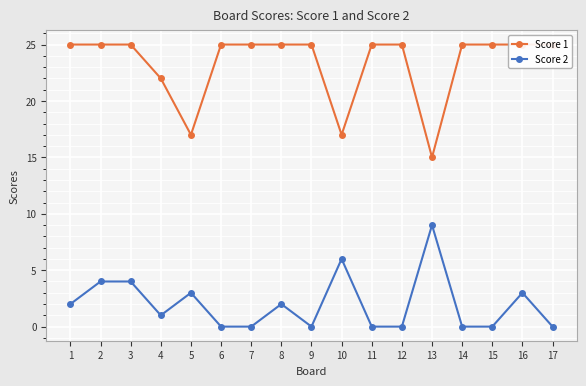

Reading left to right, extract all data points from this chart.

Score 1: 25	25	25	22	17	25	25	25	25	17	25	25	15	25	25	25	25
Score 2: 2	4	4	1	3	0	0	2	0	6	0	0	9	0	0	3	0